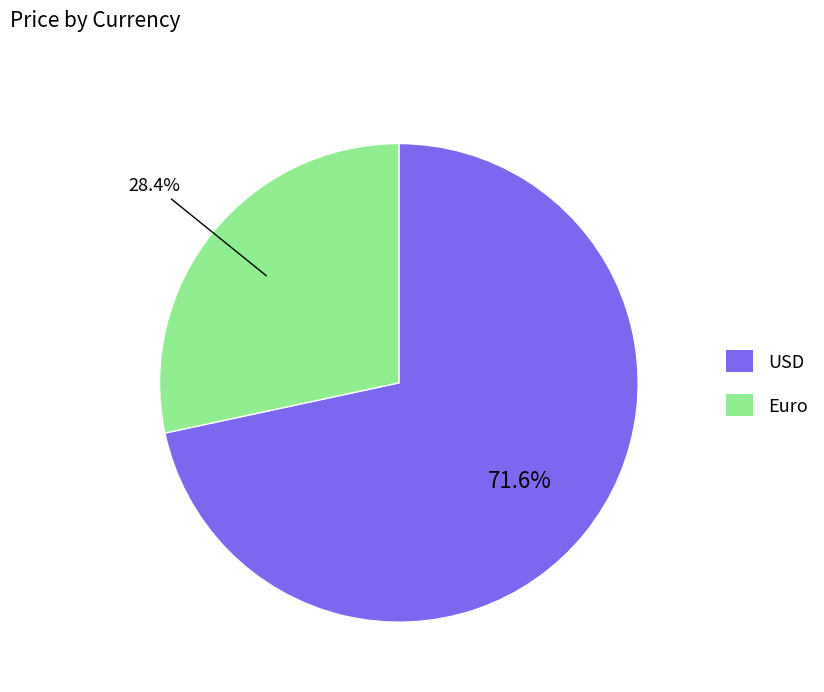

True or false: USD accounts for 72% of the total.

True